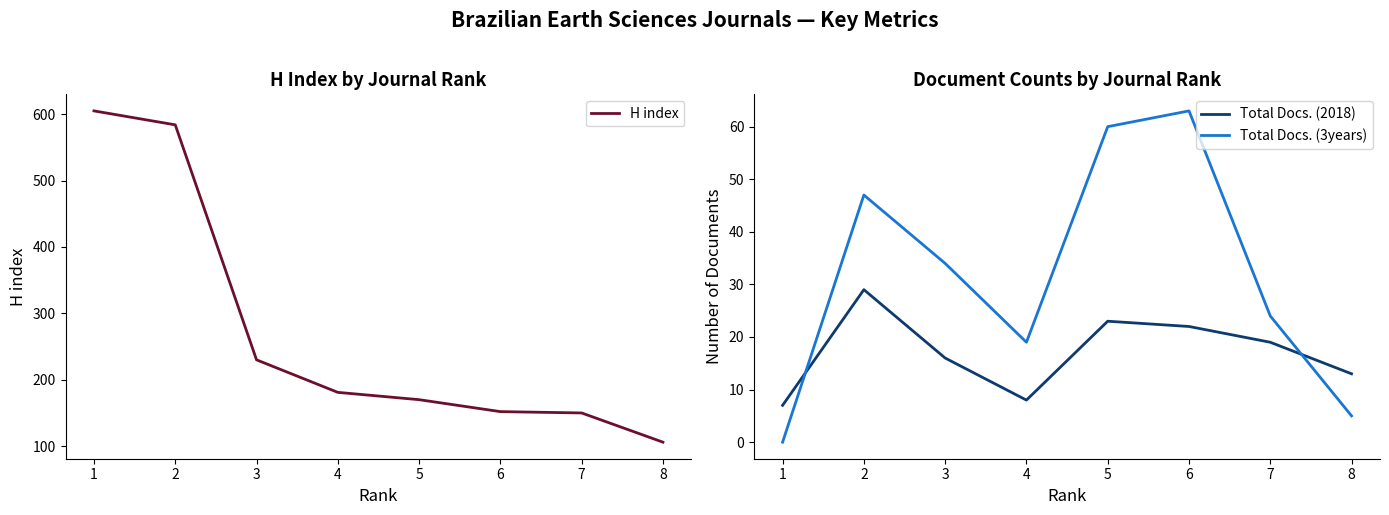

Is the value of H index at 2 greater than the value of Total Docs. (3years) at 2?

Yes